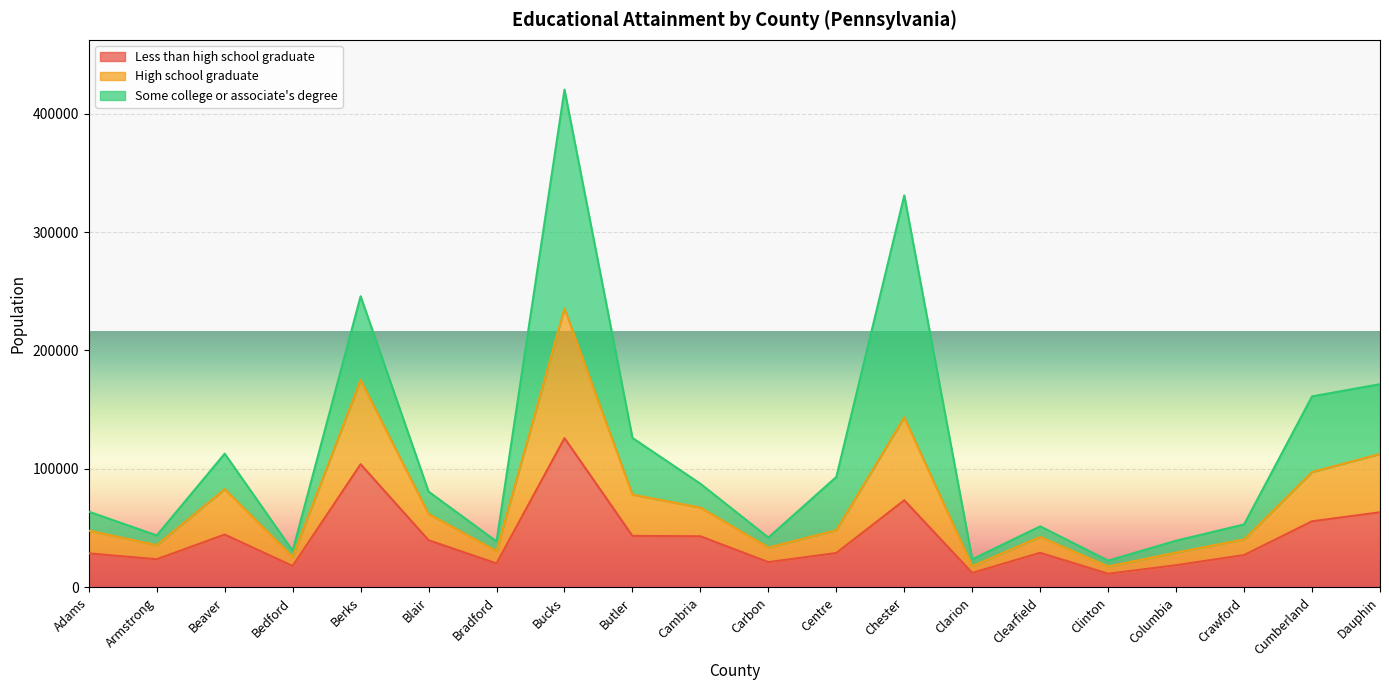

What is the value of the Less than high school graduate point at the 8th from the left?

126009